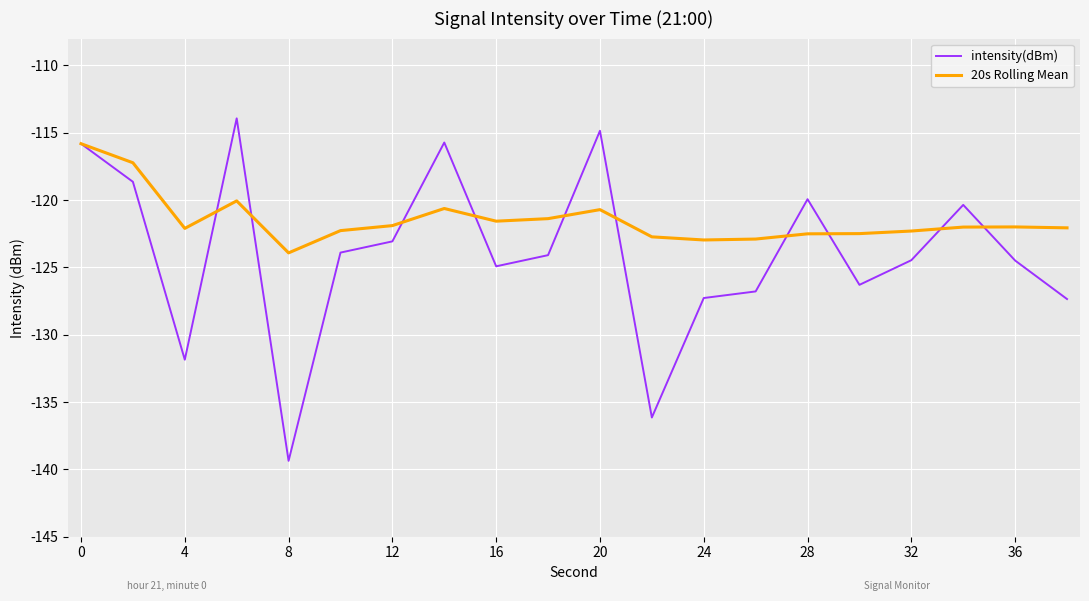

What is the greatest value displayed?

-113.9